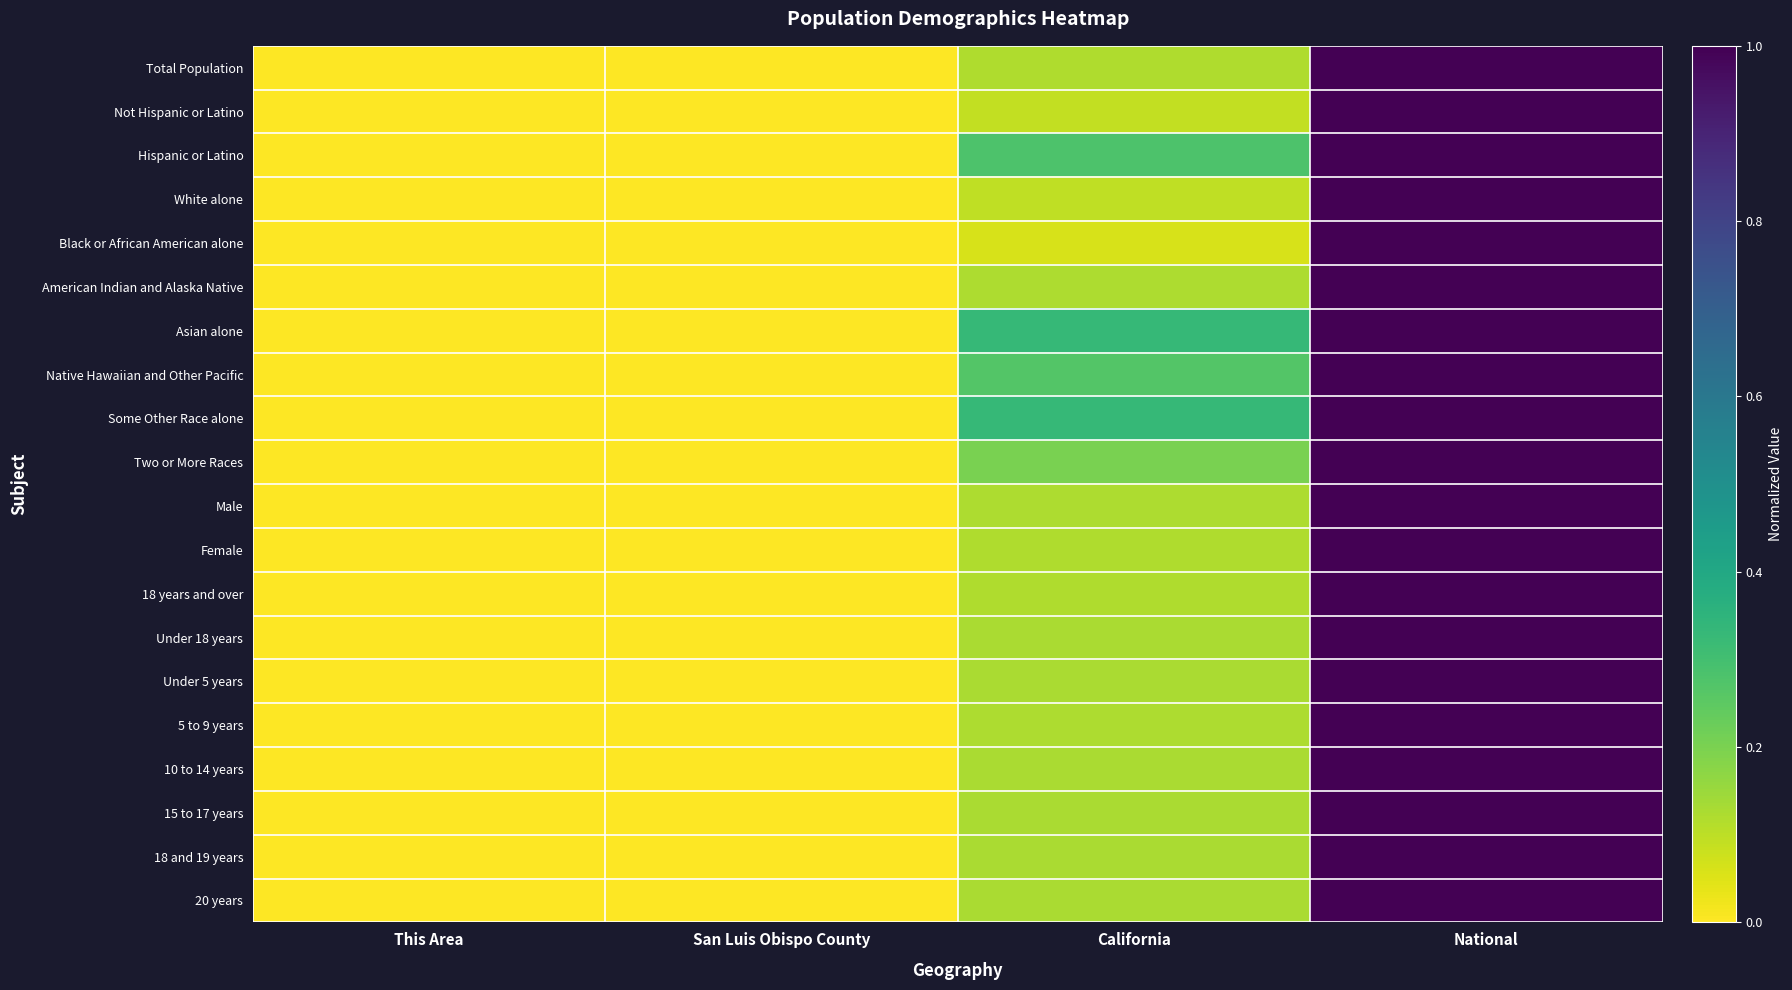

Reading left to right, extract all data points from this chart.

Total Population: This Area=0.0	San Luis Obispo County=0.0	California=0.1	National=1.0
Not Hispanic or Latino: This Area=0.0	San Luis Obispo County=0.0	California=0.1	National=1.0
Hispanic or Latino: This Area=0.0	San Luis Obispo County=0.0	California=0.3	National=1.0
White alone: This Area=0.0	San Luis Obispo County=0.0	California=0.1	National=1.0
Black or African American alone: This Area=0.0	San Luis Obispo County=0.0	California=0.1	National=1.0
American Indian and Alaska Native: This Area=0.0	San Luis Obispo County=0.0	California=0.1	National=1.0
Asian alone: This Area=0.0	San Luis Obispo County=0.0	California=0.3	National=1.0
Native Hawaiian and Other Pacific: This Area=0.0	San Luis Obispo County=0.0	California=0.3	National=1.0
Some Other Race alone: This Area=0.0	San Luis Obispo County=0.0	California=0.3	National=1.0
Two or More Races: This Area=0.0	San Luis Obispo County=0.0	California=0.2	National=1.0
Male: This Area=0.0	San Luis Obispo County=0.0	California=0.1	National=1.0
Female: This Area=0.0	San Luis Obispo County=0.0	California=0.1	National=1.0
18 years and over: This Area=0.0	San Luis Obispo County=0.0	California=0.1	National=1.0
Under 18 years: This Area=0.0	San Luis Obispo County=0.0	California=0.1	National=1.0
Under 5 years: This Area=0.0	San Luis Obispo County=0.0	California=0.1	National=1.0
5 to 9 years: This Area=0.0	San Luis Obispo County=0.0	California=0.1	National=1.0
10 to 14 years: This Area=0.0	San Luis Obispo County=0.0	California=0.1	National=1.0
15 to 17 years: This Area=0.0	San Luis Obispo County=0.0	California=0.1	National=1.0
18 and 19 years: This Area=0.0	San Luis Obispo County=0.0	California=0.1	National=1.0
20 years: This Area=0.0	San Luis Obispo County=0.0	California=0.1	National=1.0